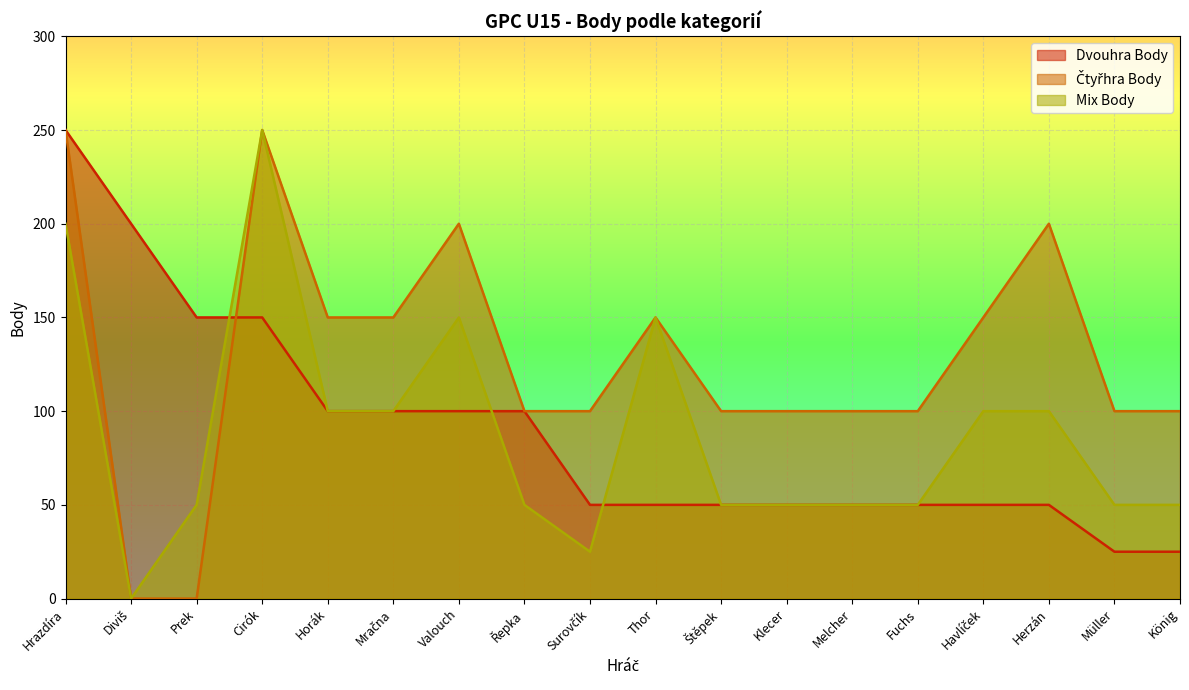

Reading left to right, extract all data points from this chart.

Dvouhra Body: 250	200	150	150	100	100	100	100	50	50	50	50	50	50	50	50	25	25
Čtyřhra Body: 250	0	0	250	150	150	200	100	100	150	100	100	100	100	150	200	100	100
Mix Body: 200	0	50	250	100	100	150	50	25	150	50	50	50	50	100	100	50	50